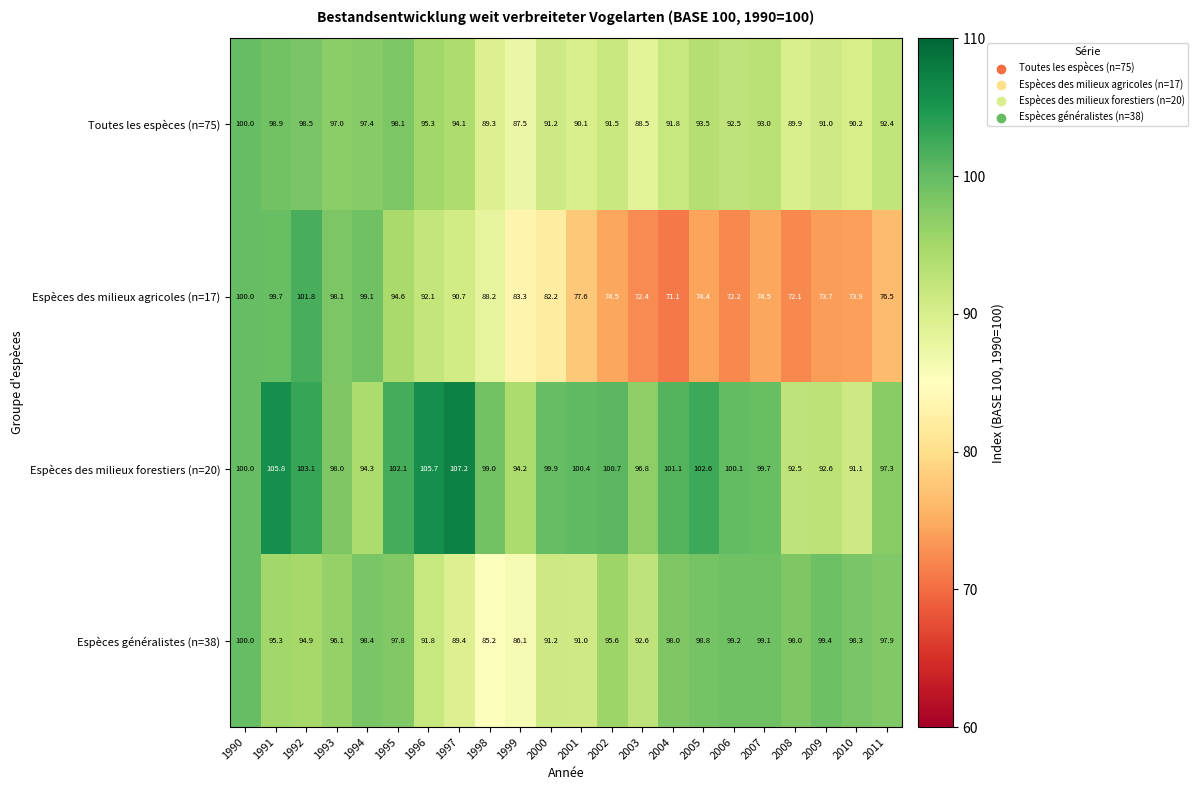

What is the difference between the maximum and minimum values in the Espèces des milieux agricoles (n=17) series?

30.7